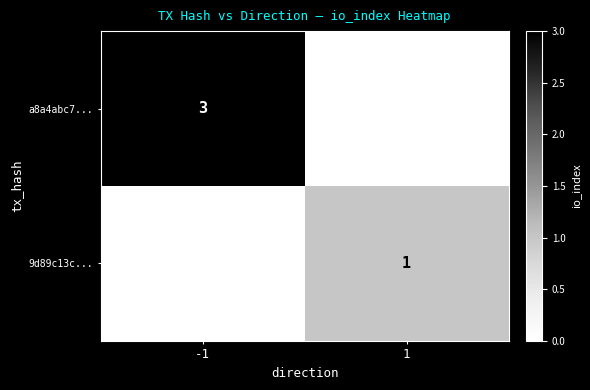

Is it true that a8a4abc7... equals 4 at -1?

False